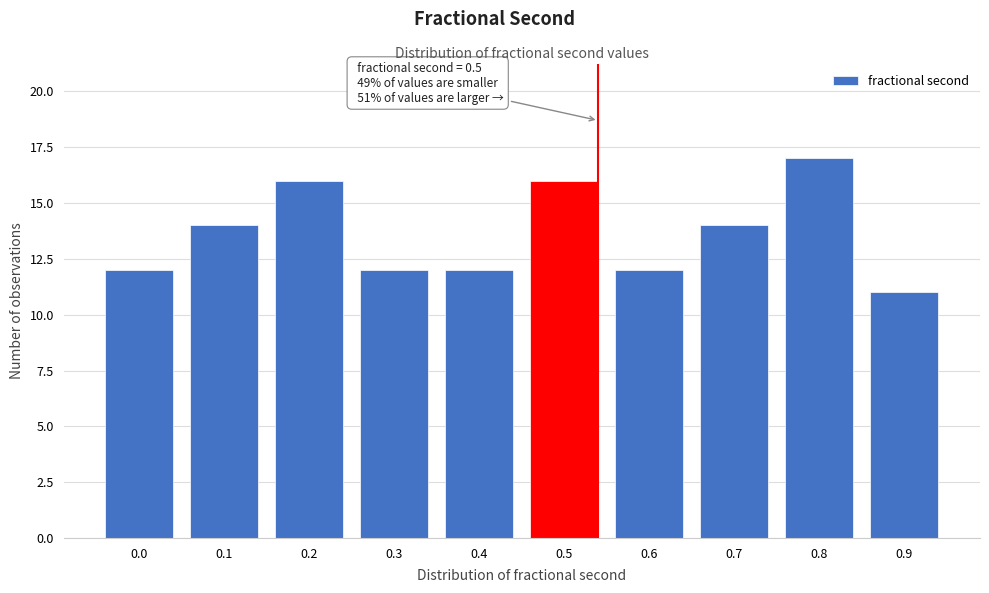

Reading left to right, extract all data points from this chart.

12	14	16	12	12	16	12	14	17	11